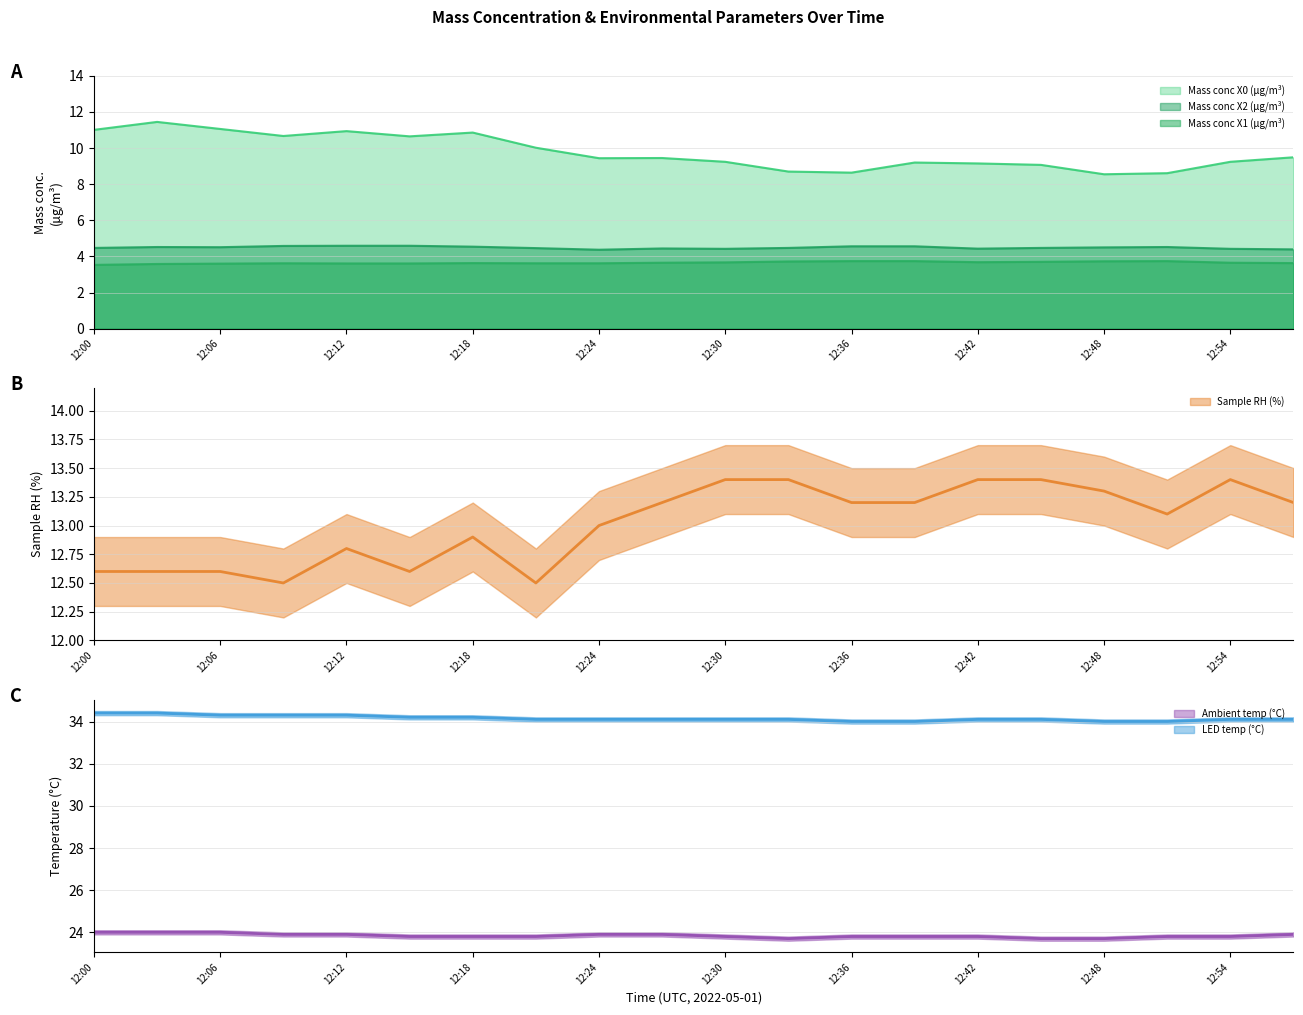

At which label does Ambient temp (°C) reach its minimum?

12:33